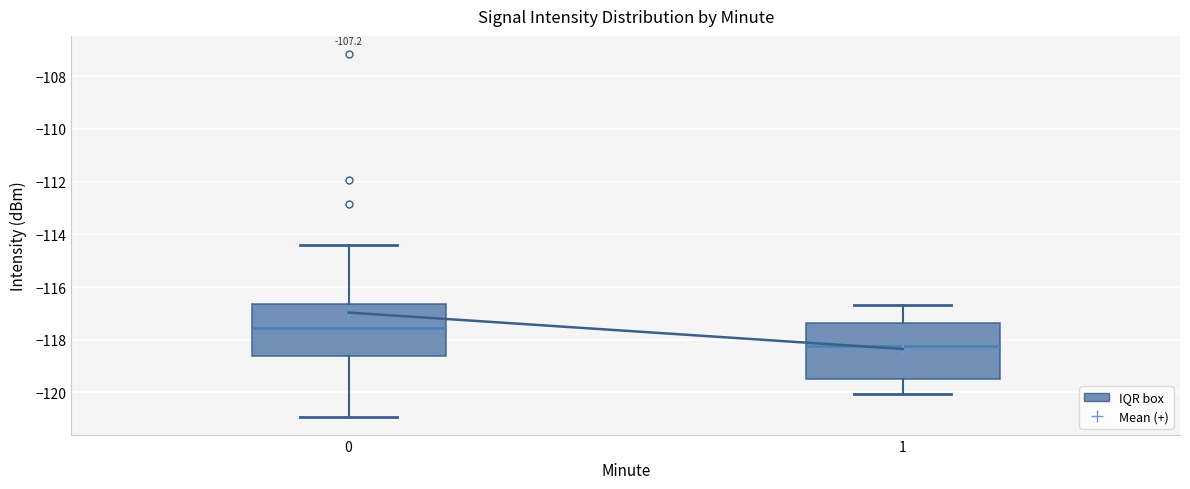

Reading left to right, transcribe this box plot: for each box, give where its median line is, the range the box spans, and where its two whiskers end, as read against the y-axis. The values are not printed on the chart, so give them approximately, as read against the axis.

0: median -117.6, box -118.6 to -116.6, whiskers -121.0 to -114.4
1: median -118.2, box -119.4 to -117.4, whiskers -120.0 to -116.8